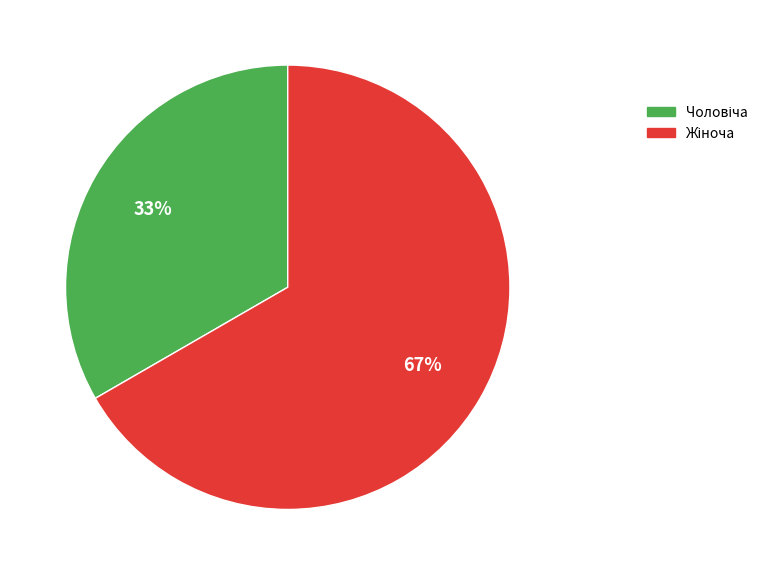

To the nearest percent, what is the average slice percentage?

50%